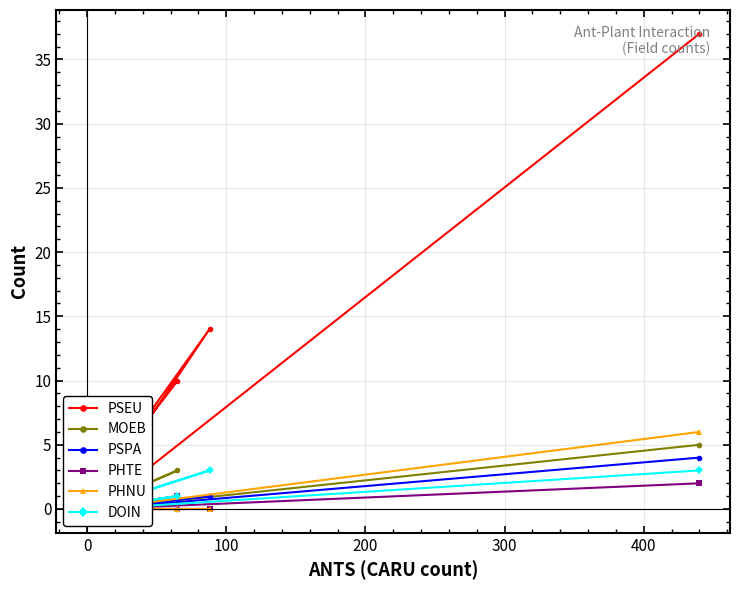

Rank the series by their maximum value, from lowest to highest.

PHTE, DOIN, PSPA, MOEB, PHNU, PSEU